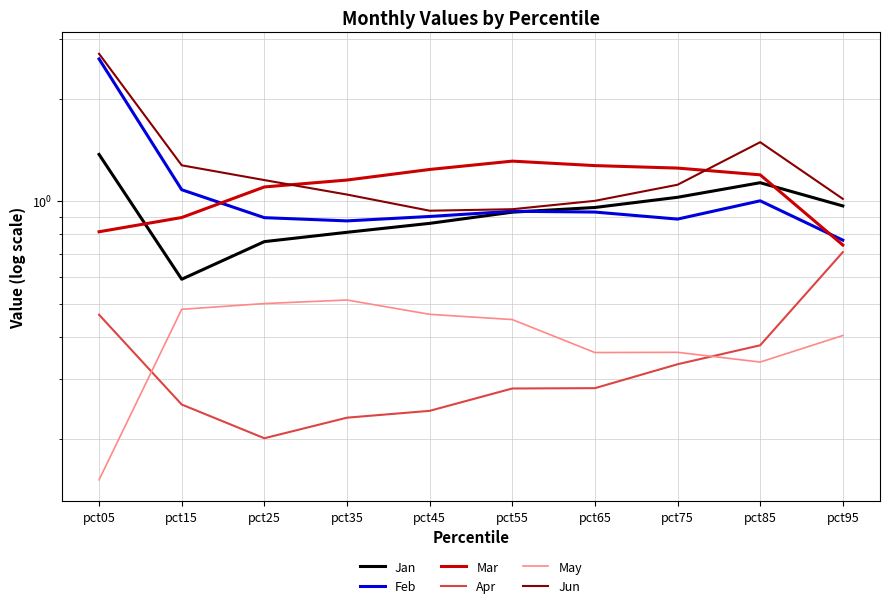

The Jun series shows 0.7 at pct15. True or false?

False